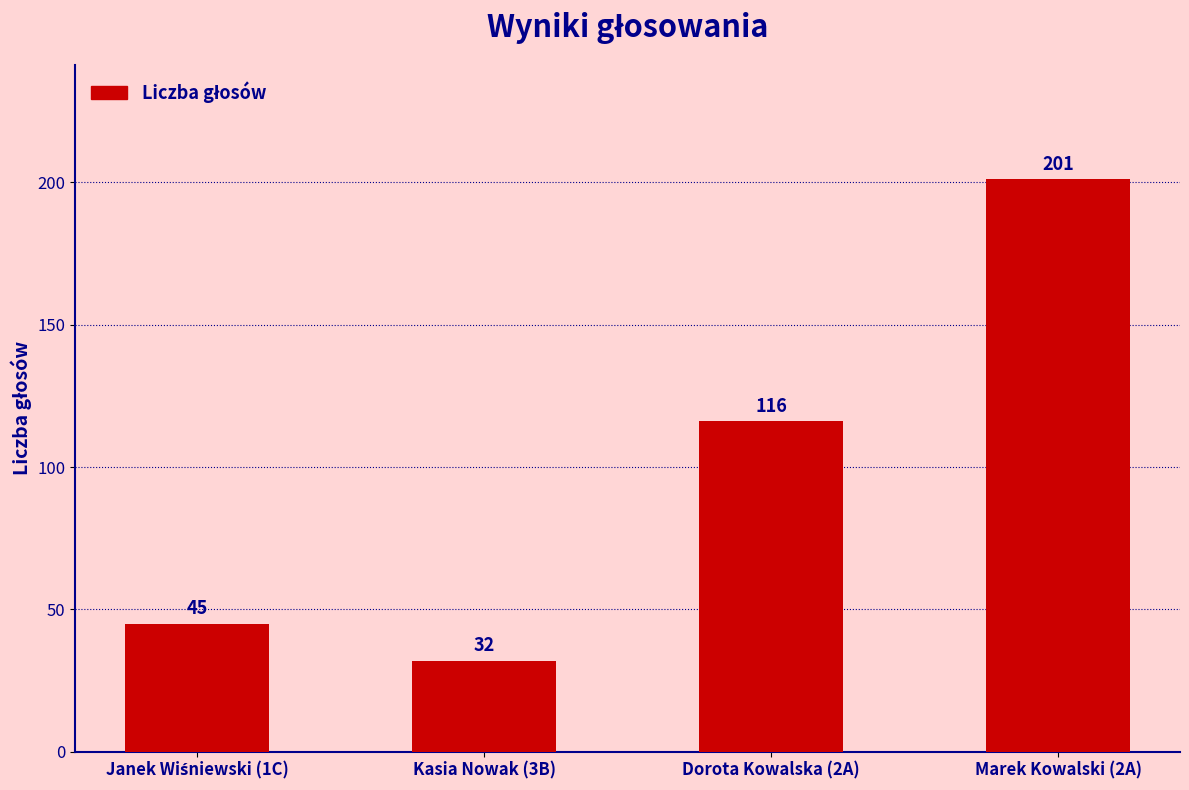

What is the ratio of the value at Marek Kowalski (2A) to the value at Dorota Kowalska (2A)?

1.7